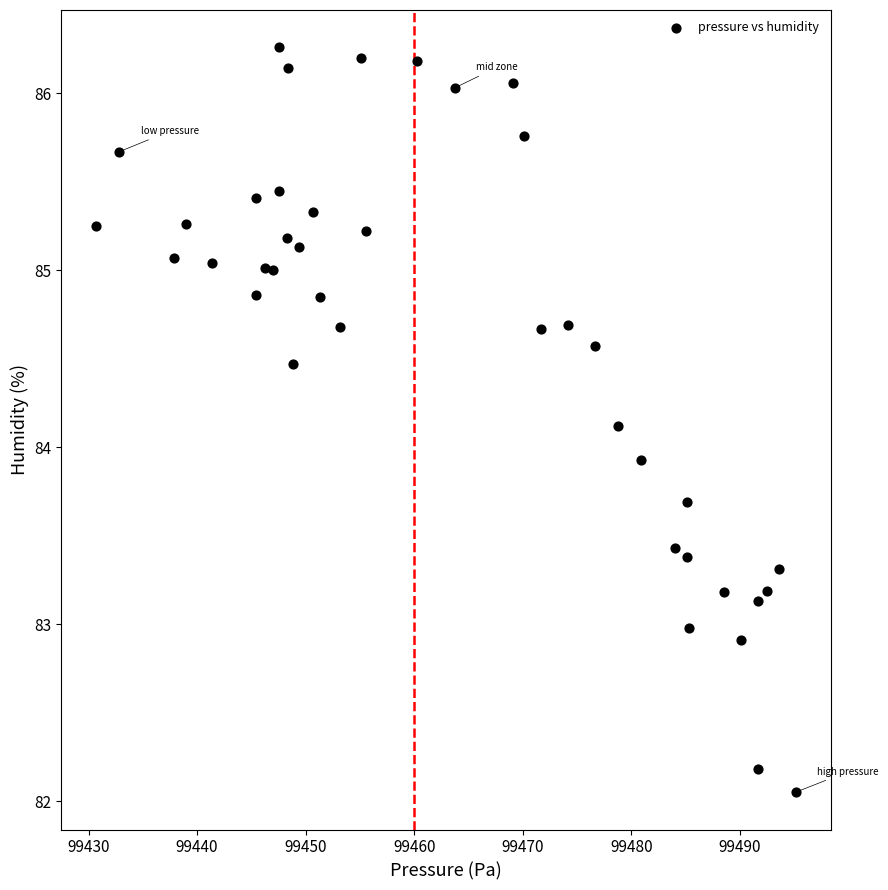

What Y value in the scatter plot is closest to 84?

83.9